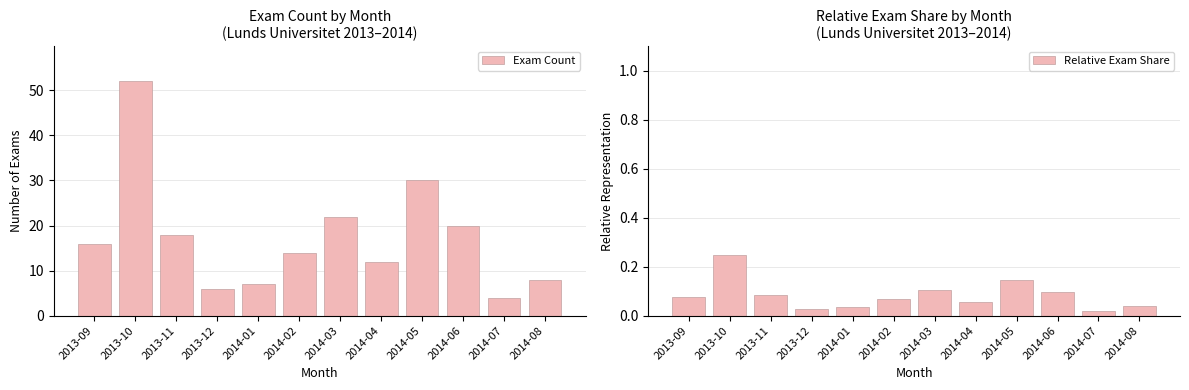

What is the label of the 7th bar from the left?

2014-03